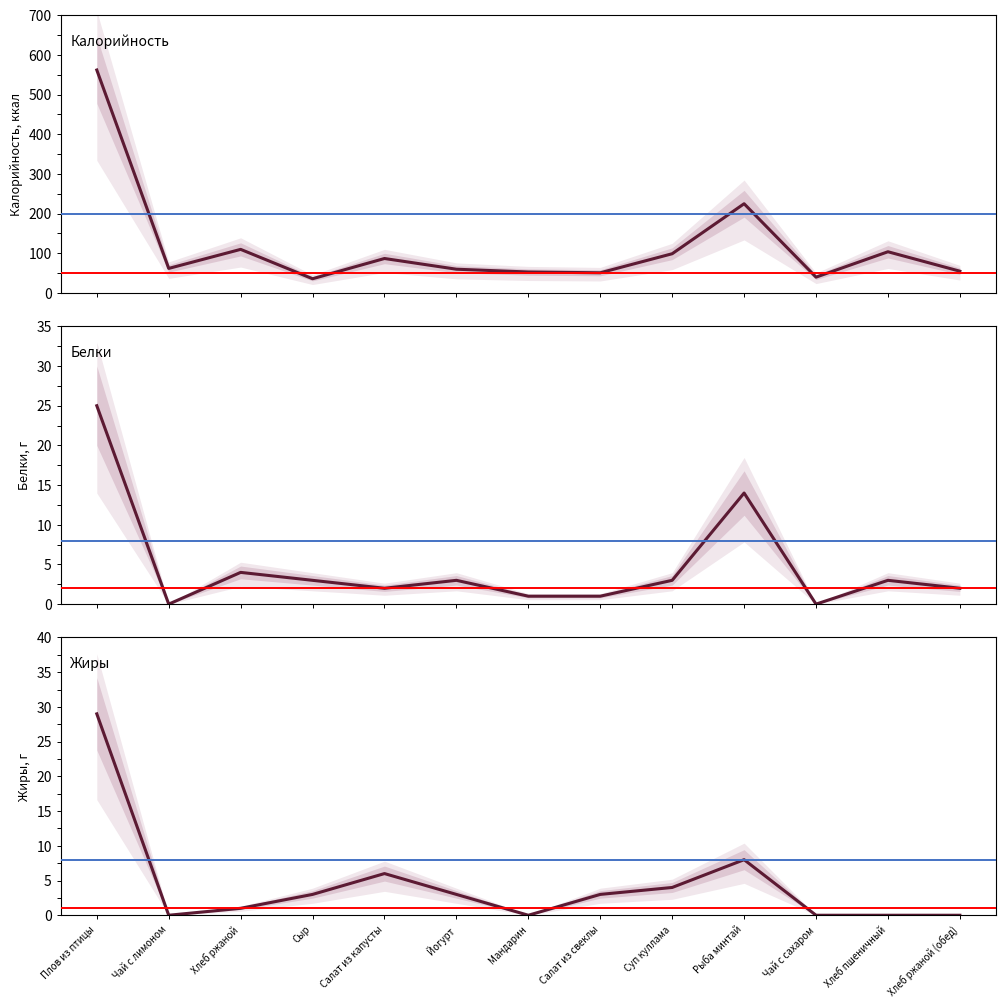

True or false: Калорийность and Жиры cross at least once.

False